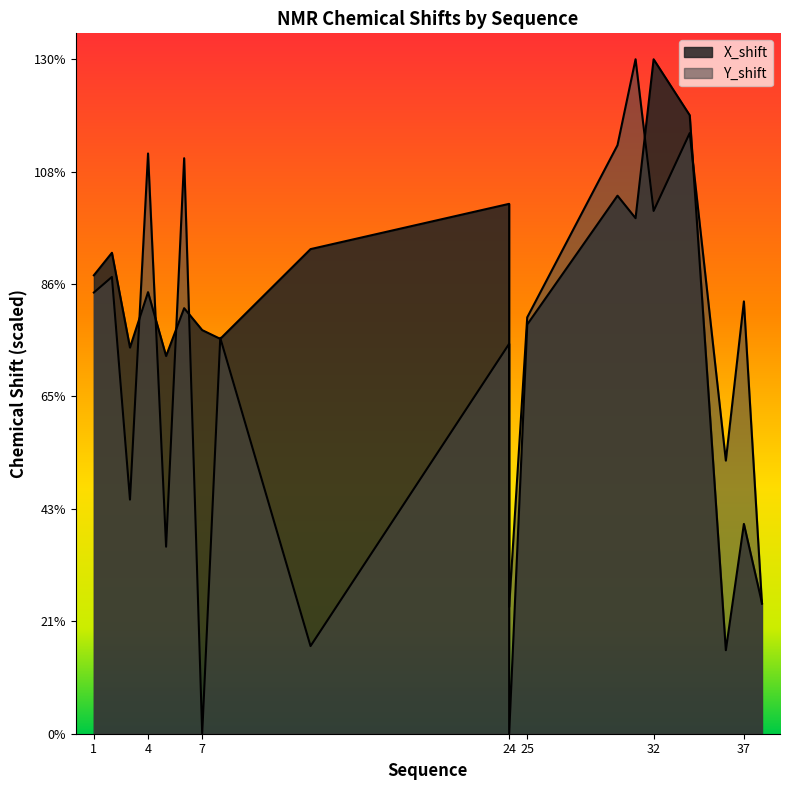

Where does the X_shift series first go above 82?

1